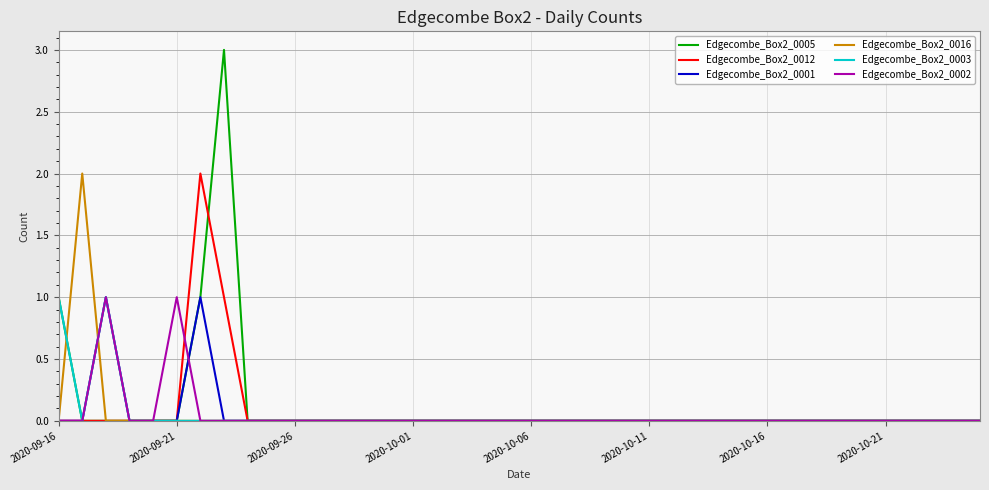

Which series has the widest spread of values?

Edgecombe_Box2_0005